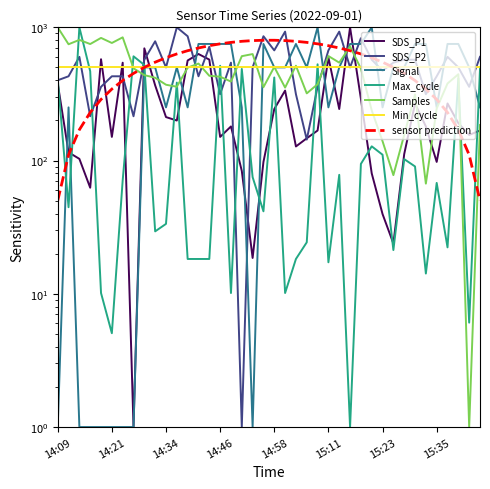

After their last crossing, which series has the higher values: Max_cycle or SDS_P2?

SDS_P2